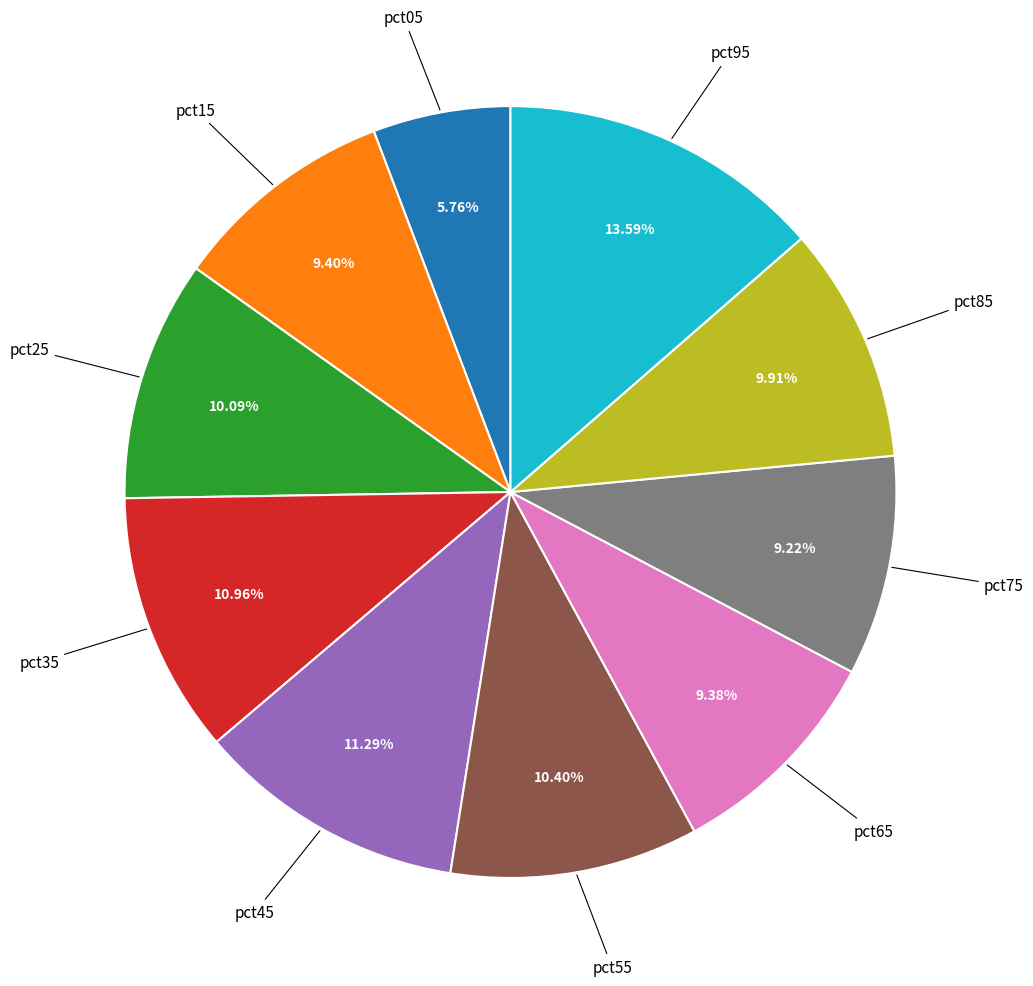

Is there any slice that represents more than half of the pie?

No